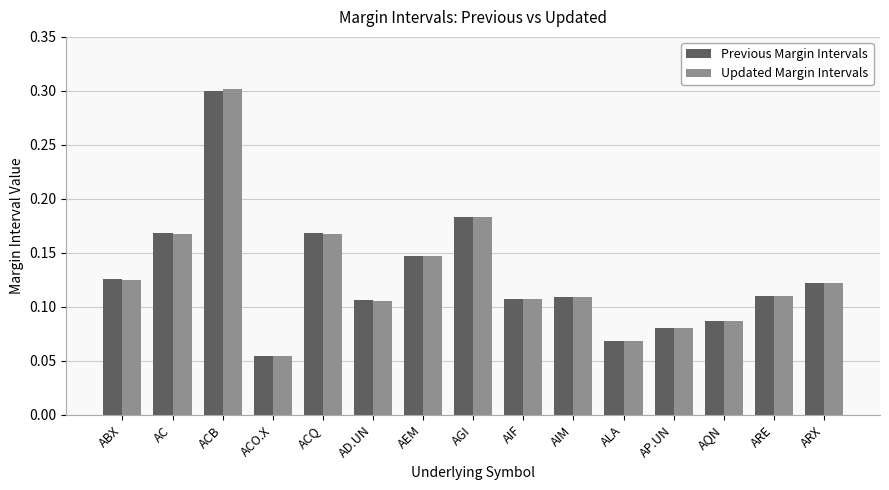

What is the label of the 8th bar from the right?

AGI